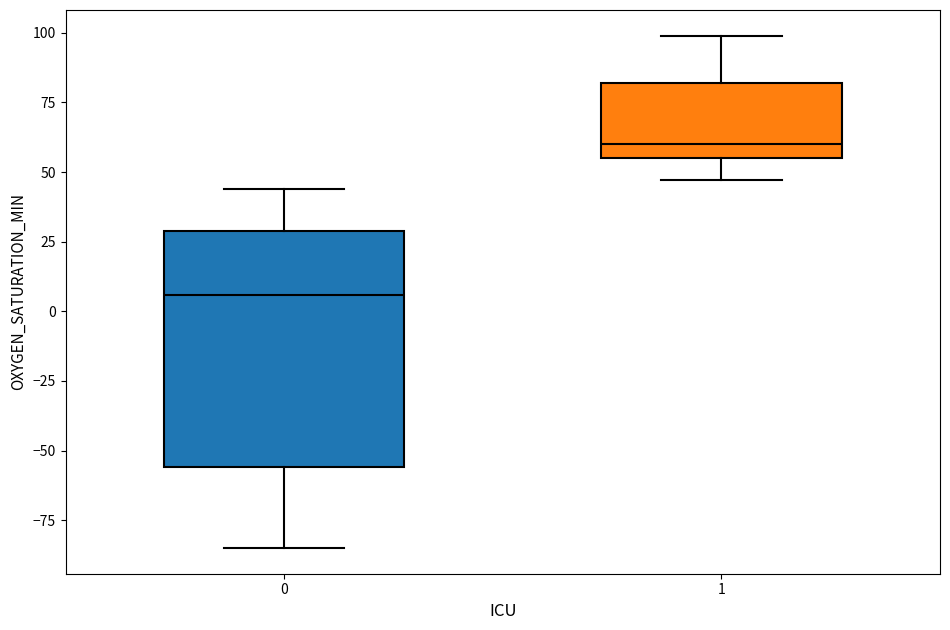

Where does the lower whisker of the box at x = 0 end on the y-axis? The values are not printed on the chart, so give them approximately, as read against the axis.

-85